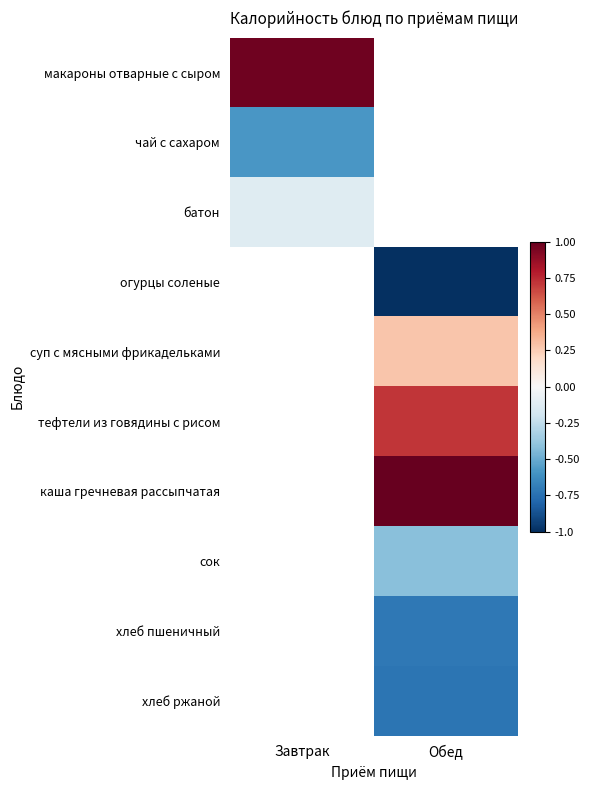

What is the minimum value shown in the chart?

-1.0